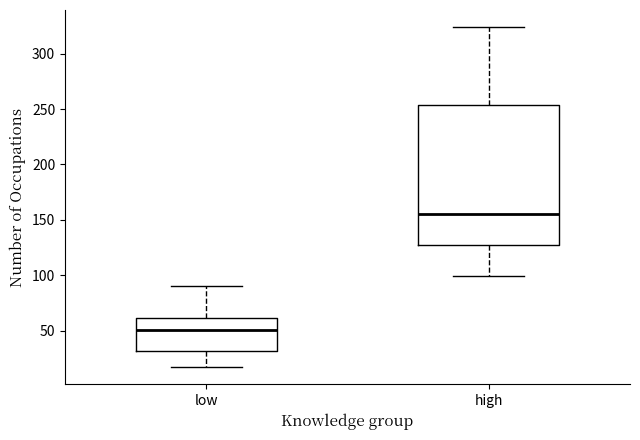

Reading left to right, read every box against the y-axis: the position of its median line, the range the box covers, and the ends of its whiskers. The values are not printed on the chart, so give them approximately, as read against the axis.

low: median 50, box 30 to 60, whiskers 15 to 90
high: median 155, box 125 to 255, whiskers 100 to 325